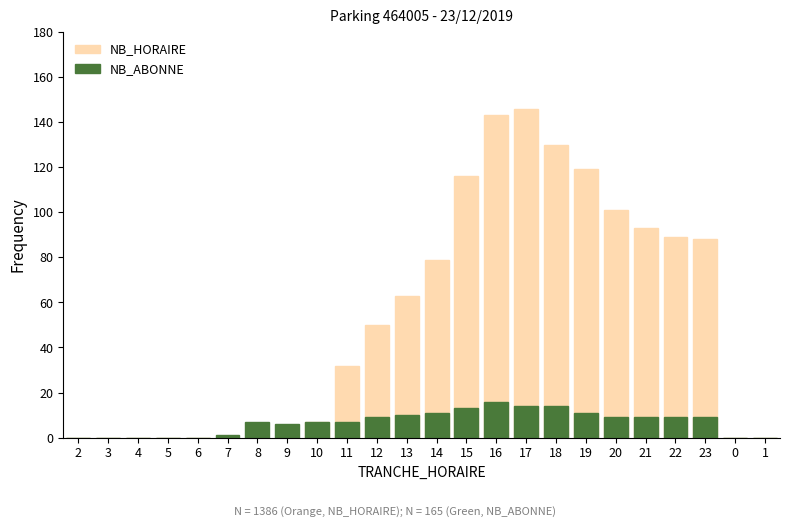

The value of NB_ABONNE at 17 is 5. True or false?

False